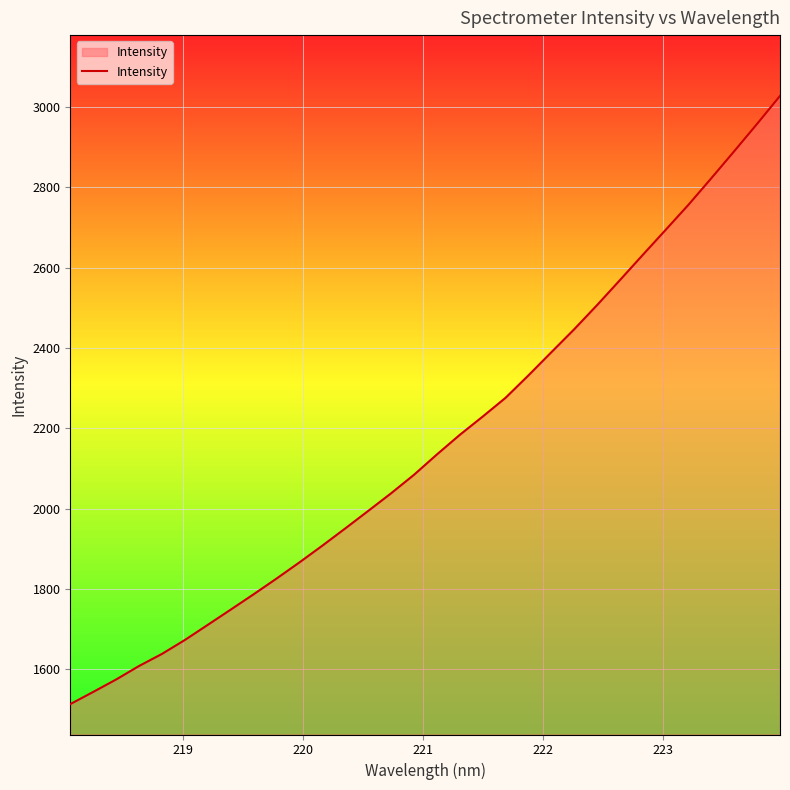

What is the smallest value displayed?

1513.7